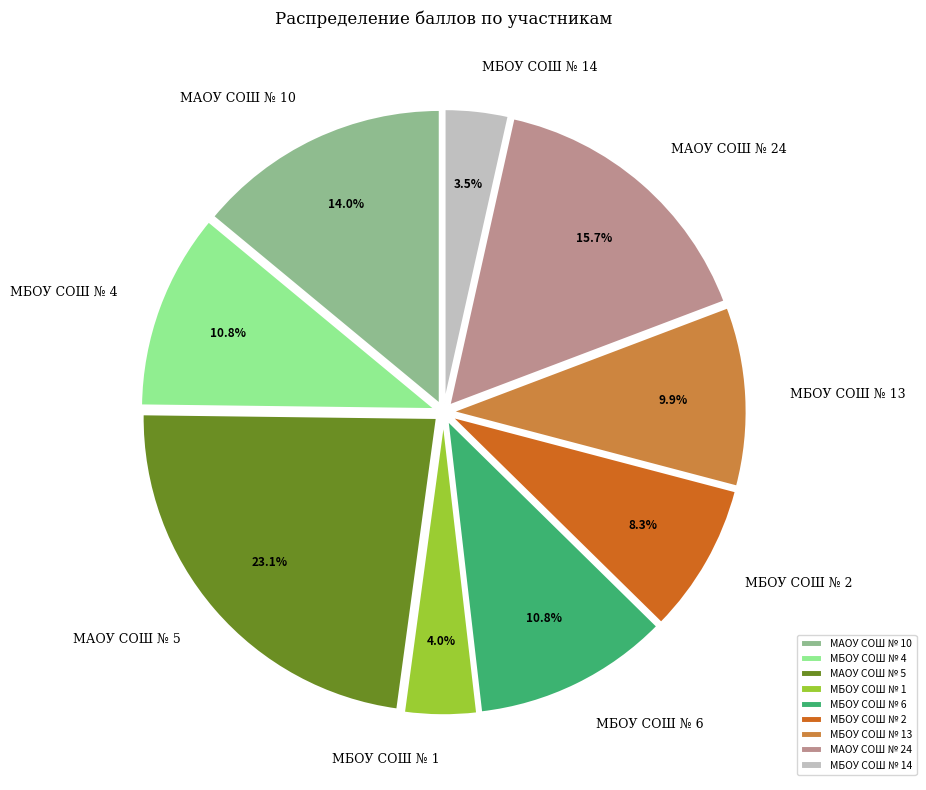

Is МБОУ СОШ № 13 the majority of the pie?

No